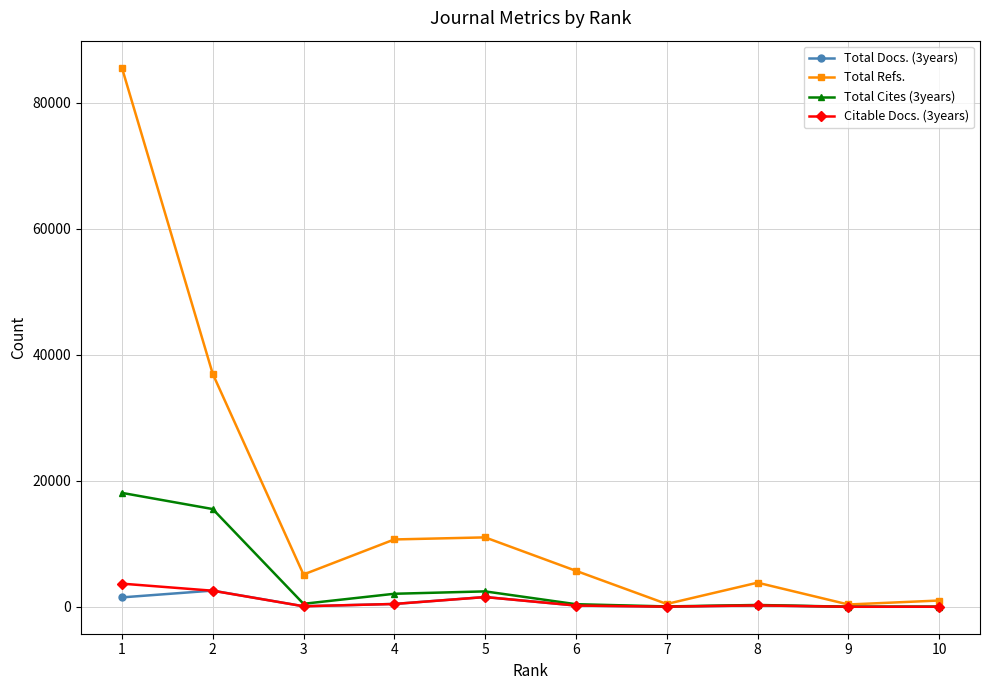

Which series has the largest range (max minus min)?

Total Refs.